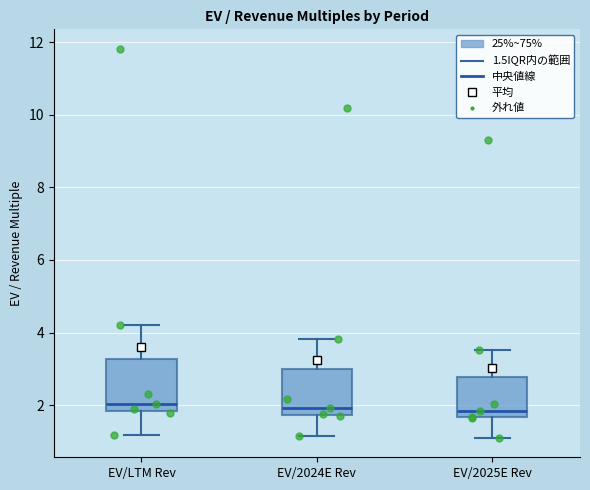

Reading left to right, read every box against the y-axis: the position of its median line, the range the box covers, and the ends of its whiskers. The values are not printed on the chart, so give them approximately, as read against the axis.

EV/LTM Rev: median 2.0, box 1.8 to 3.2, whiskers 1.2 to 4.2
EV/2024E Rev: median 2.0, box 1.8 to 3.0, whiskers 1.2 to 3.8
EV/2025E Rev: median 1.8, box 1.6 to 2.8, whiskers 1.2 to 3.6